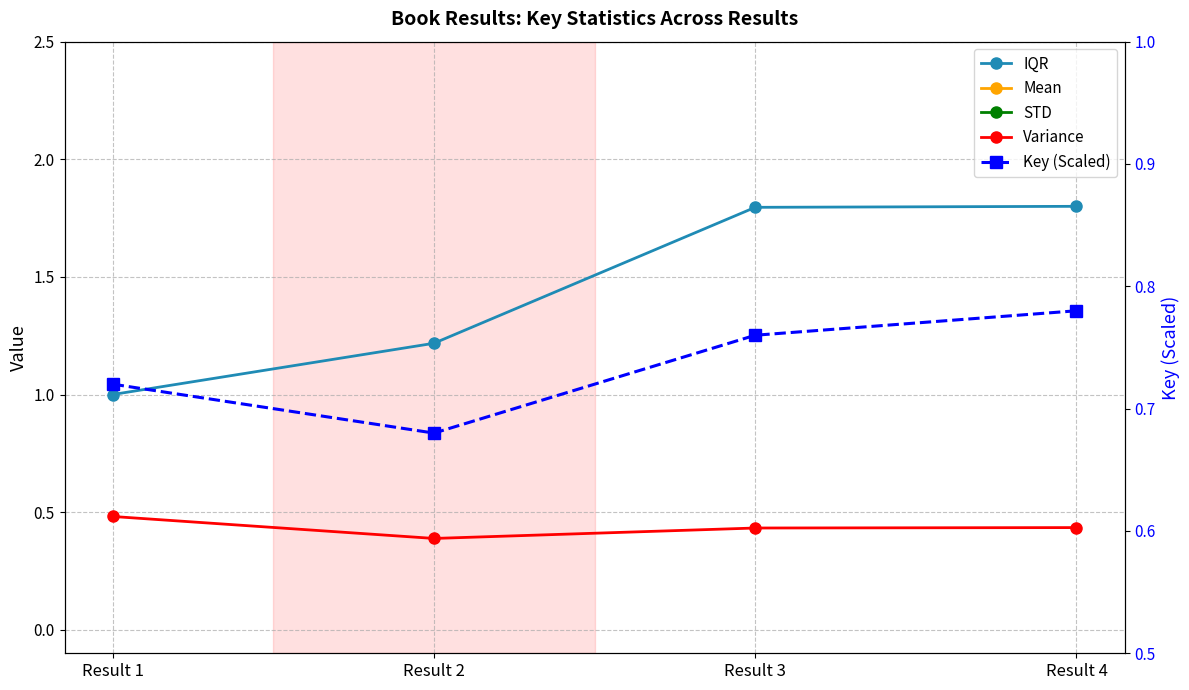

How many series are shown in this chart?

5